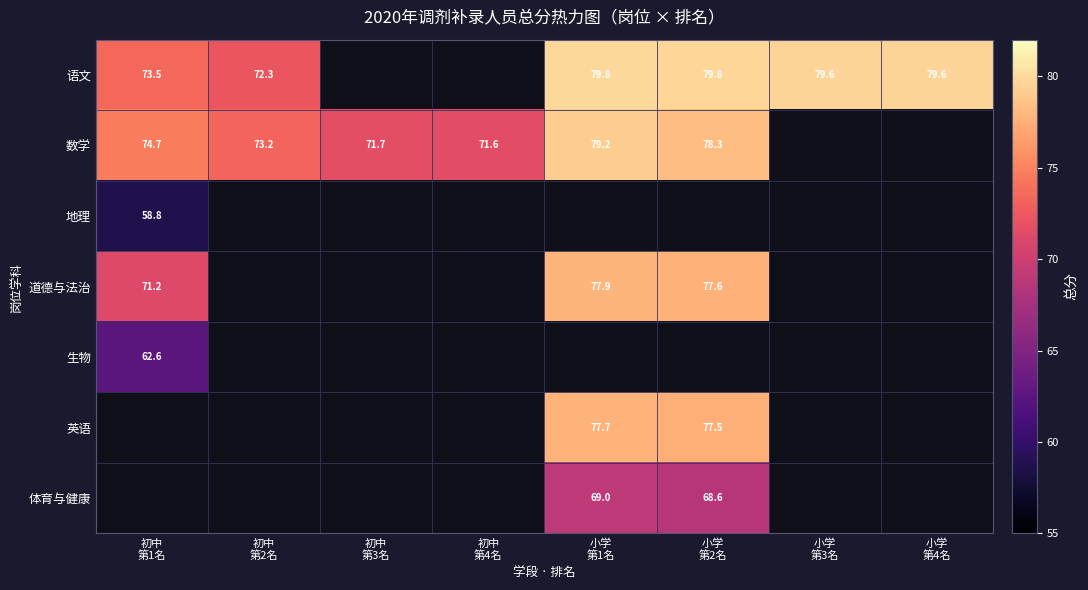

How many positive values does the 数学 series have?

6